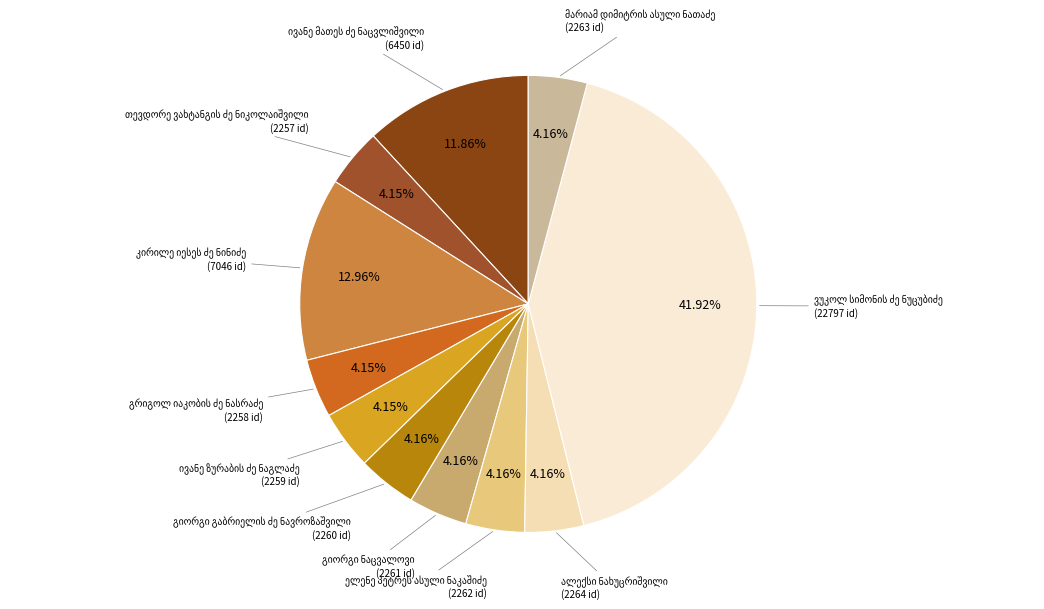

Count the number of slices in the pie.

11